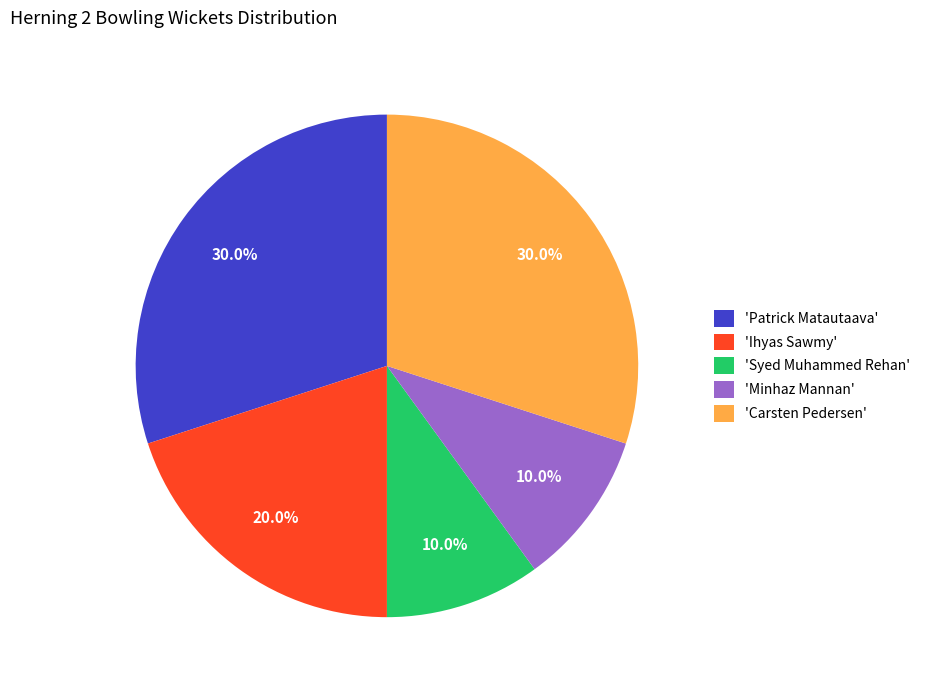

What is the total percentage of 'Ihyas Sawmy' and 'Carsten Pedersen'?

50.0%